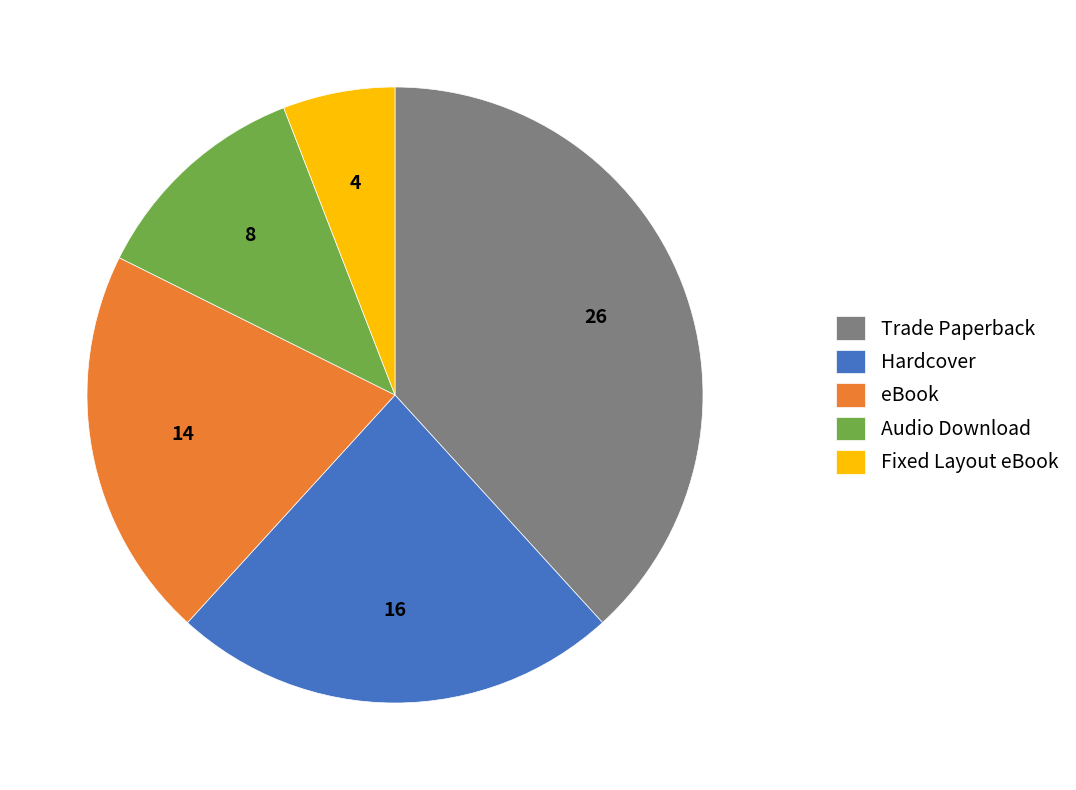

True or false: Trade Paperback accounts for 38% of the total.

True